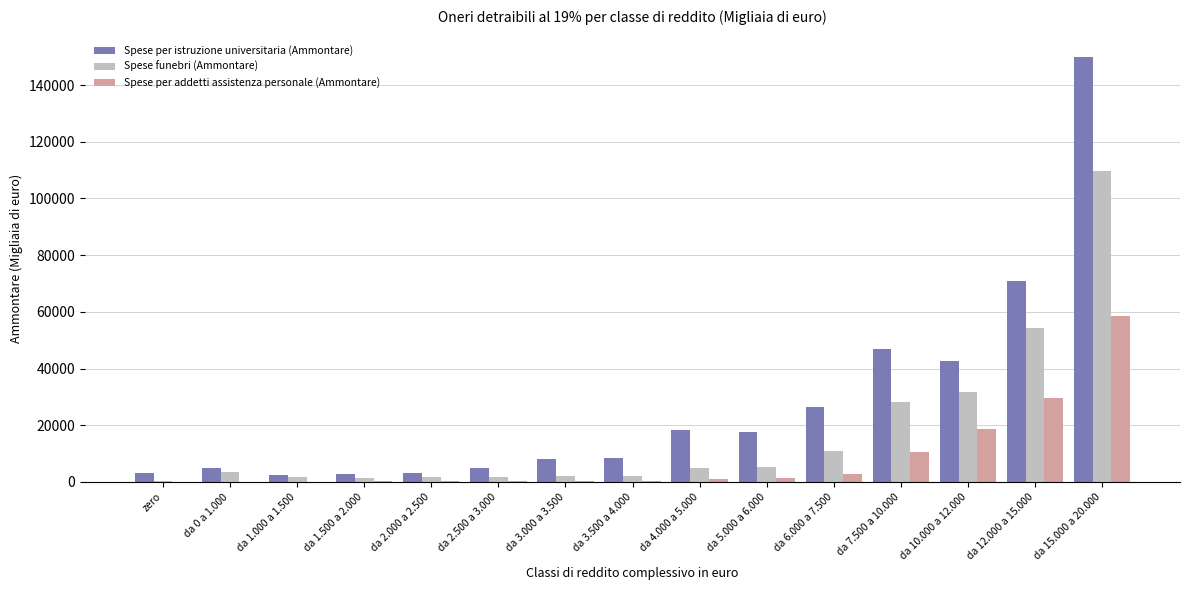

At which category is the sum across all series the highest?

da 15.000 a 20.000